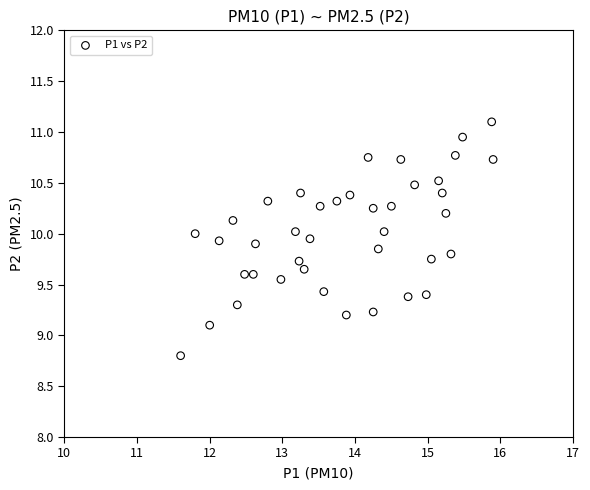

What Y value in the scatter plot is closest to 9?

9.1